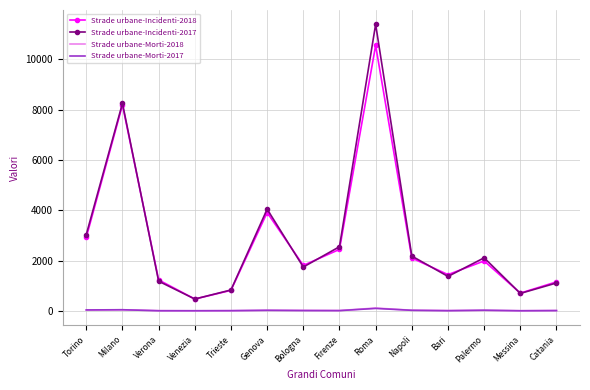

Is the value of Strade urbane-Incidenti-2017 at Milano greater than the value of Strade urbane-Incidenti-2018 at Roma?

No